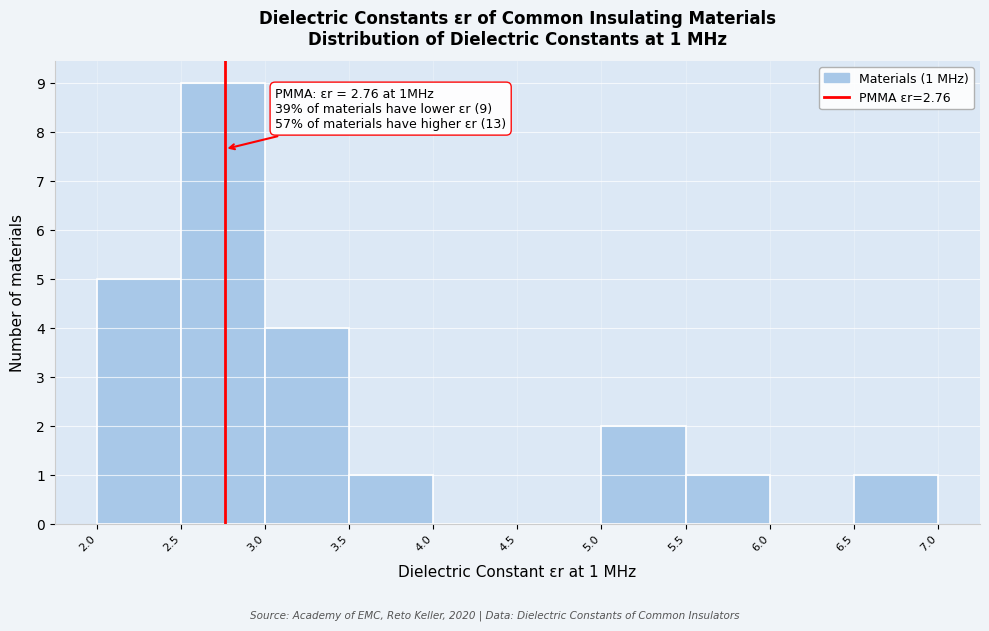

Which range on the x-axis has the tallest bar?

2.5 to 3.0